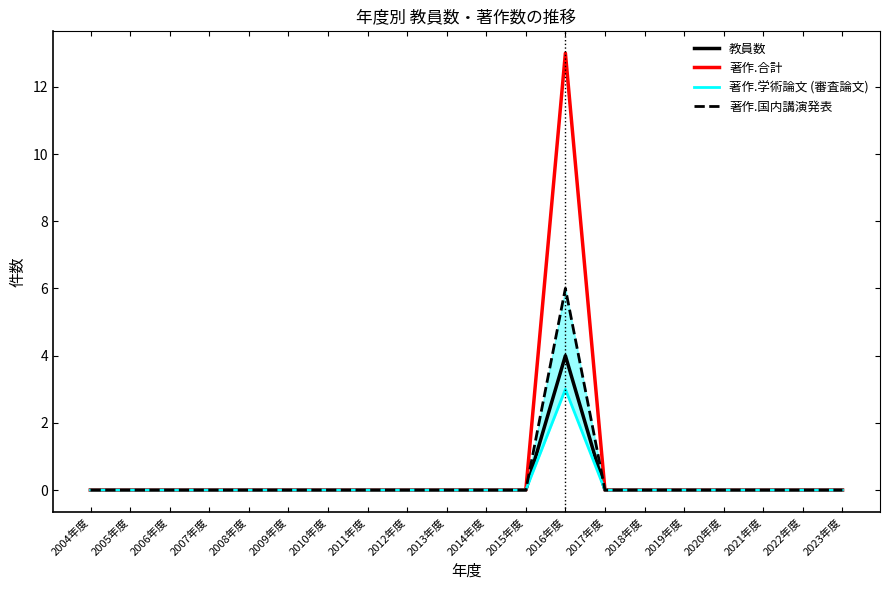

At which category does 著作.合計 reach its first local peak?

2016年度